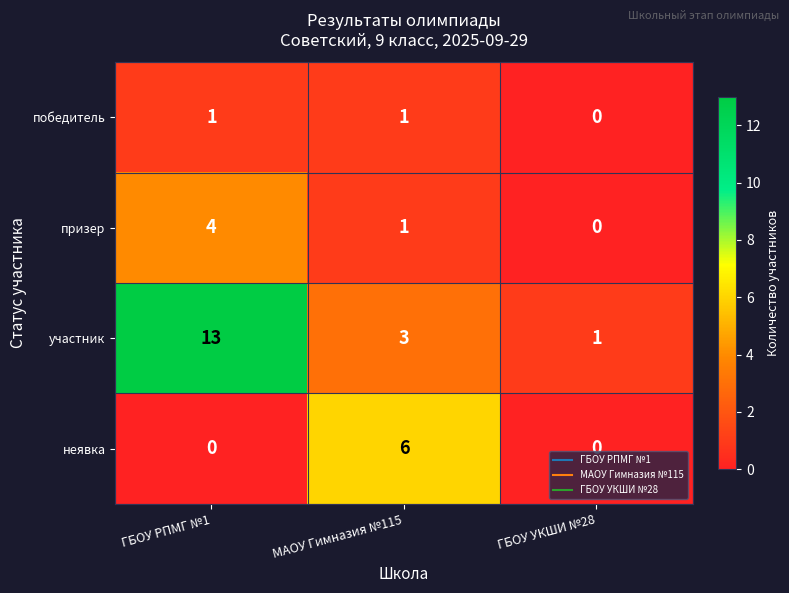

Which series has the widest spread of values?

участник